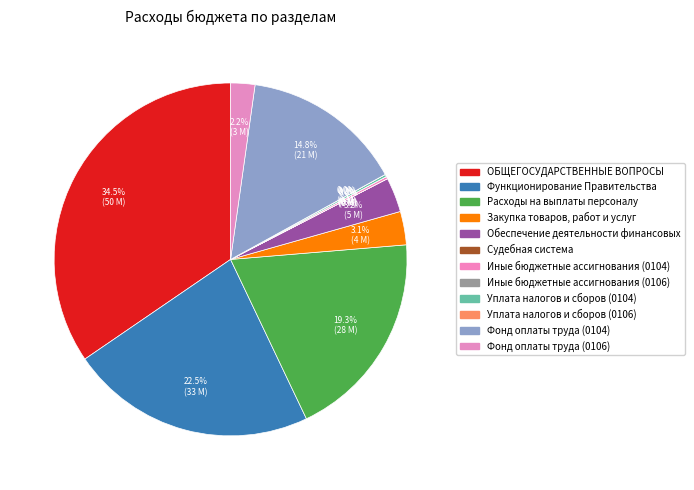

True or false: Уплата налогов и сборов (0104) accounts for 0% of the total.

True